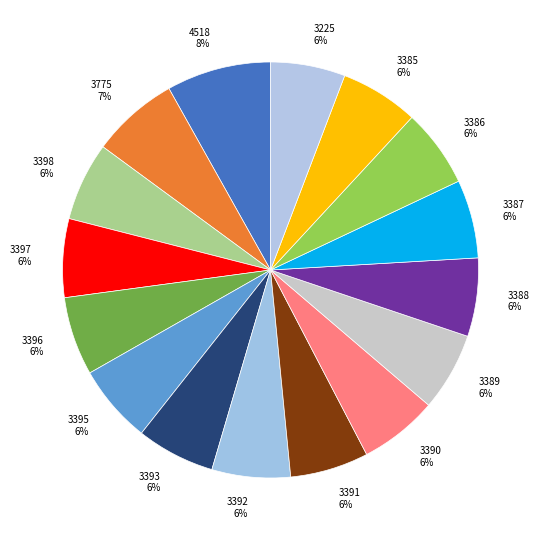

Is there a majority slice in this chart?

No